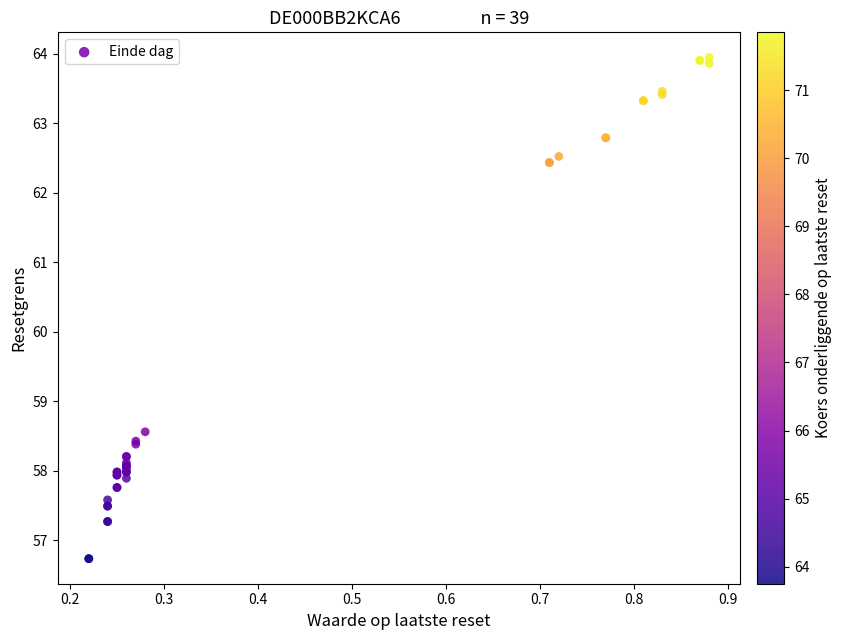

What Y value in the scatter plot is closest to 60?

58.6